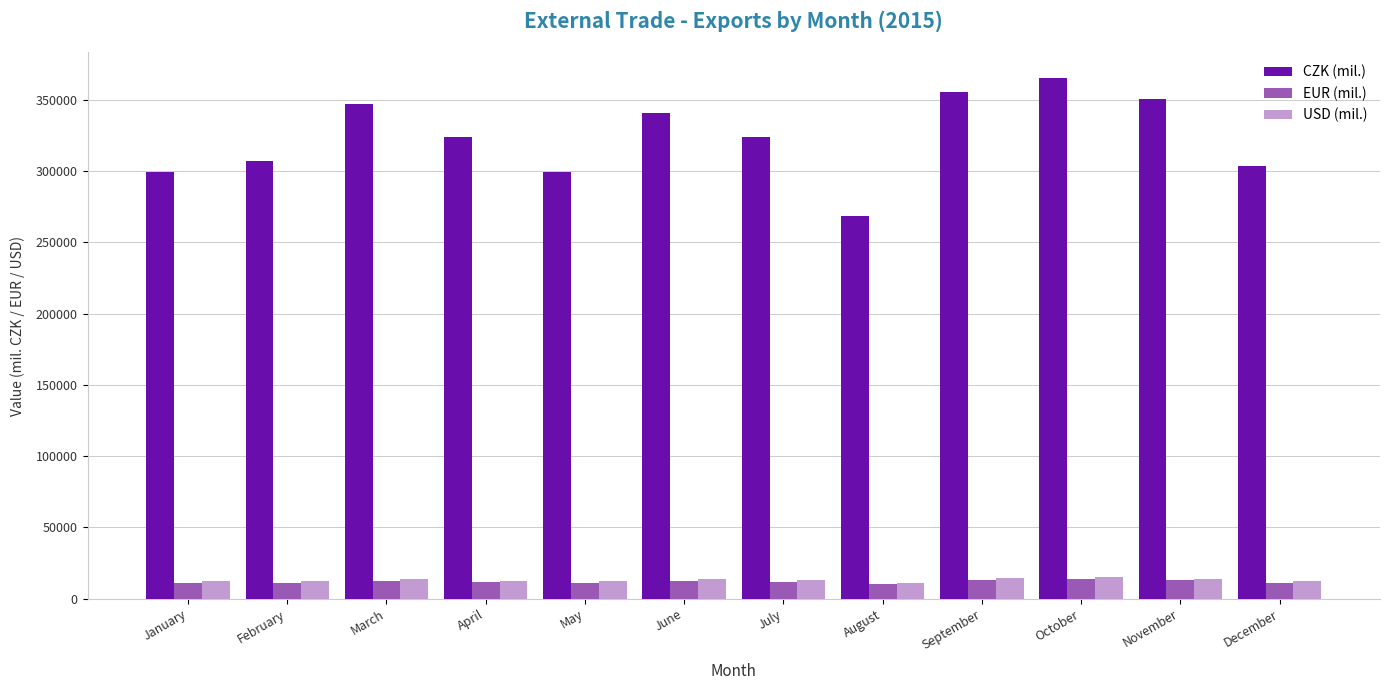

How many categories are shown in the chart?

12